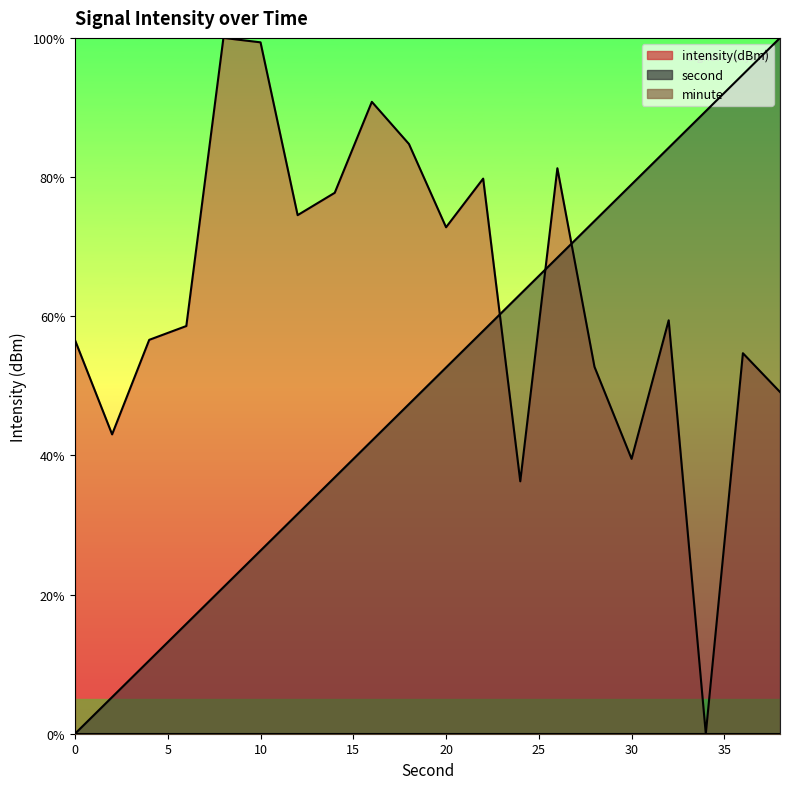

What is the difference between the second highest and second lowest values in the second series?

89.5